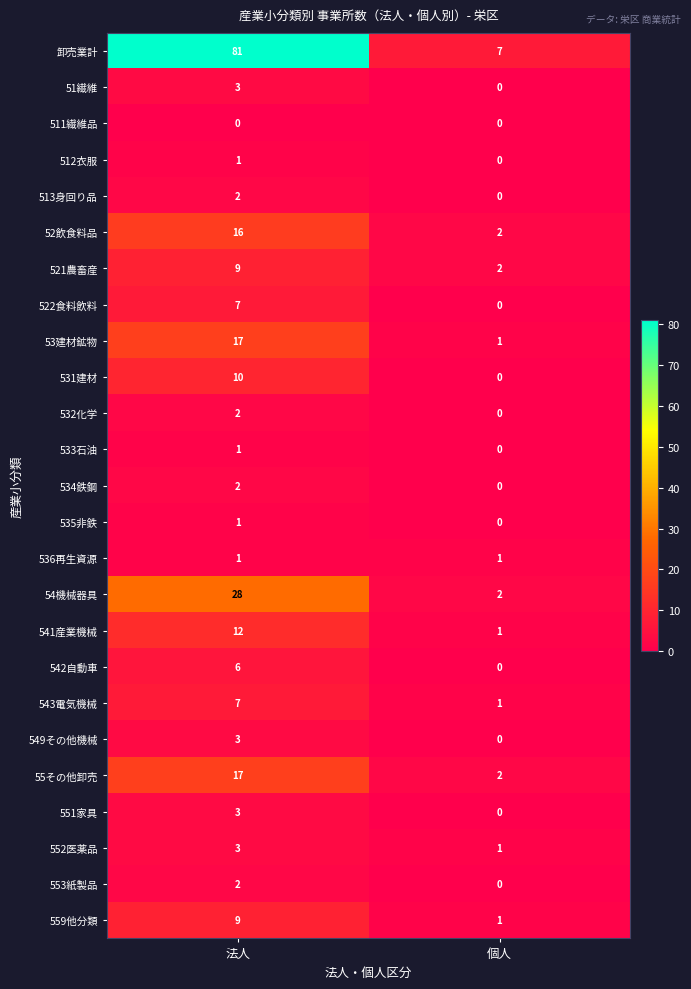

The 551家具 series shows 2 at 法人. True or false?

False